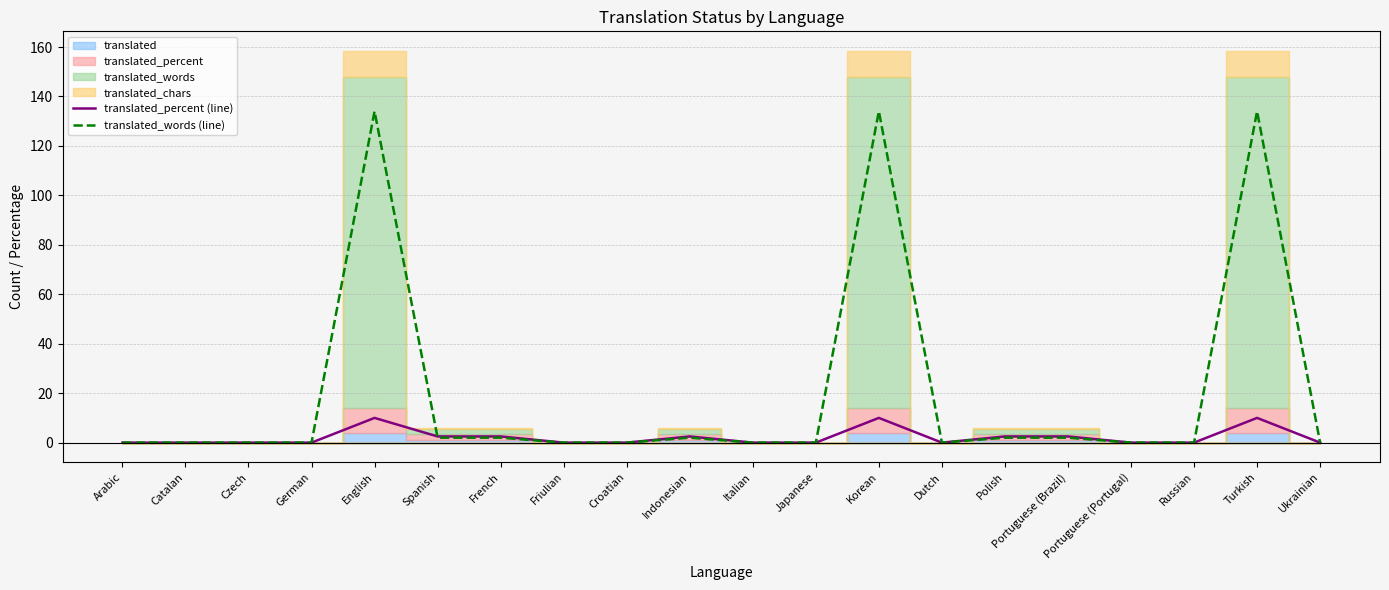

True or false: translated_words (line) and translated_percent (line) intersect in this chart.

True